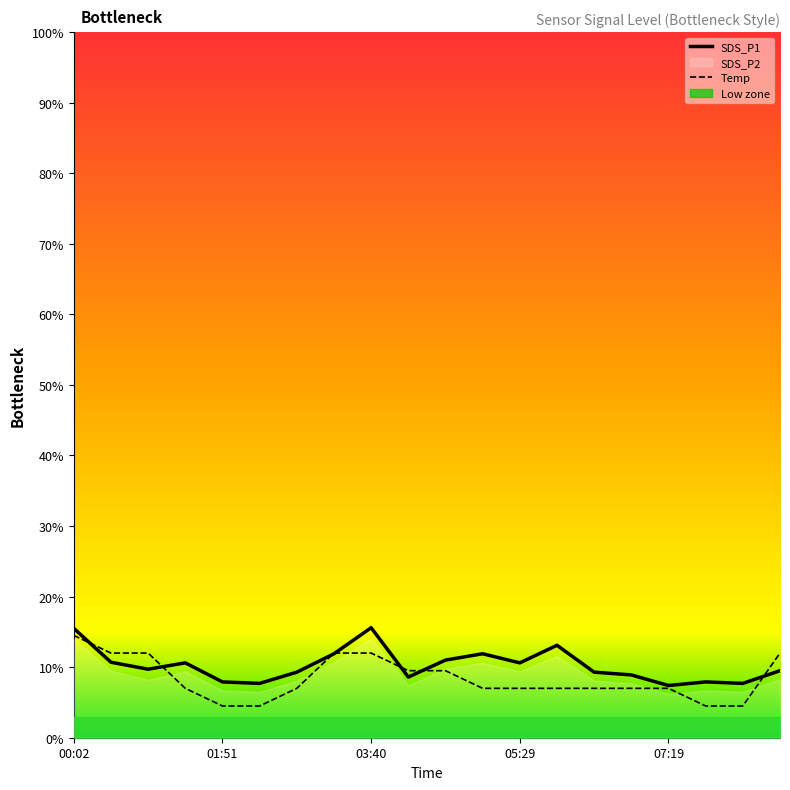

What is the label of the 8th point from the right?

05:29